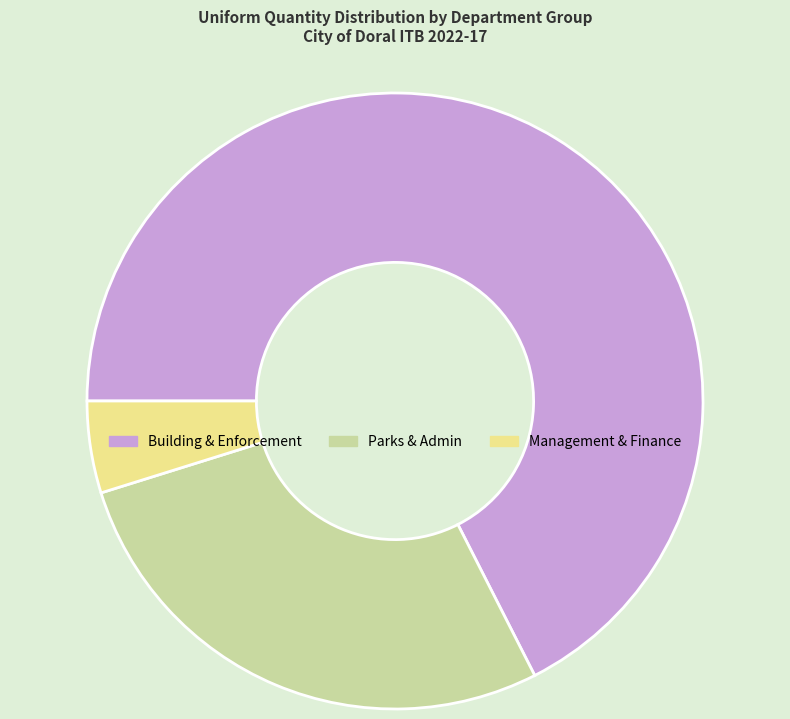

Combined, do Building & Enforcement and Management & Finance account for over 50%?

Yes